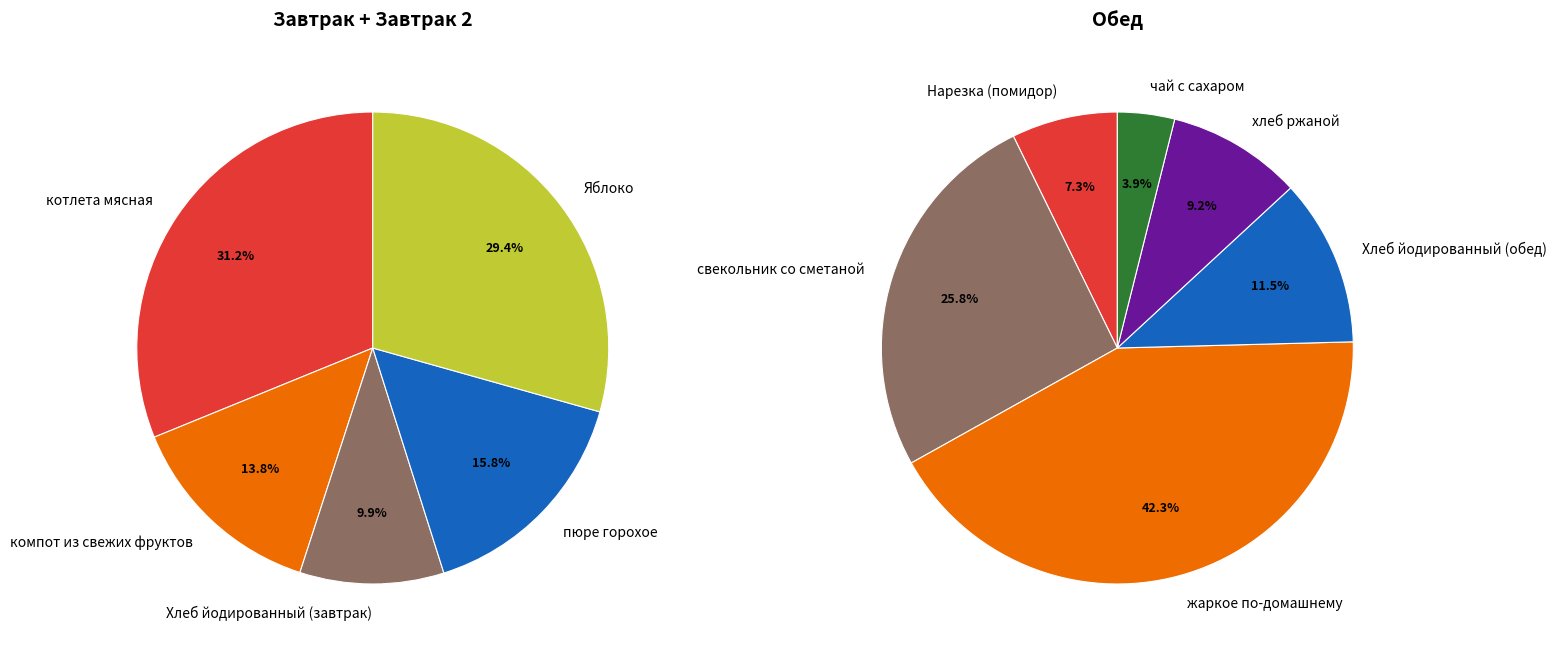

Is there a majority slice in this chart?

No